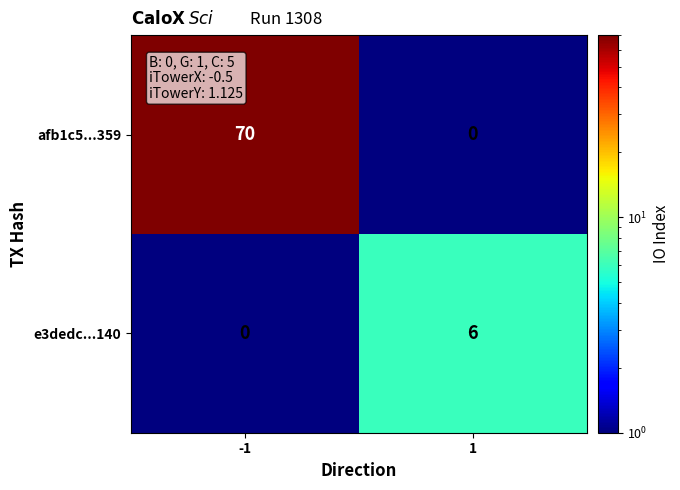

List the series in order of their overall mean, lowest first.

e3dedc...140, afb1c5...359